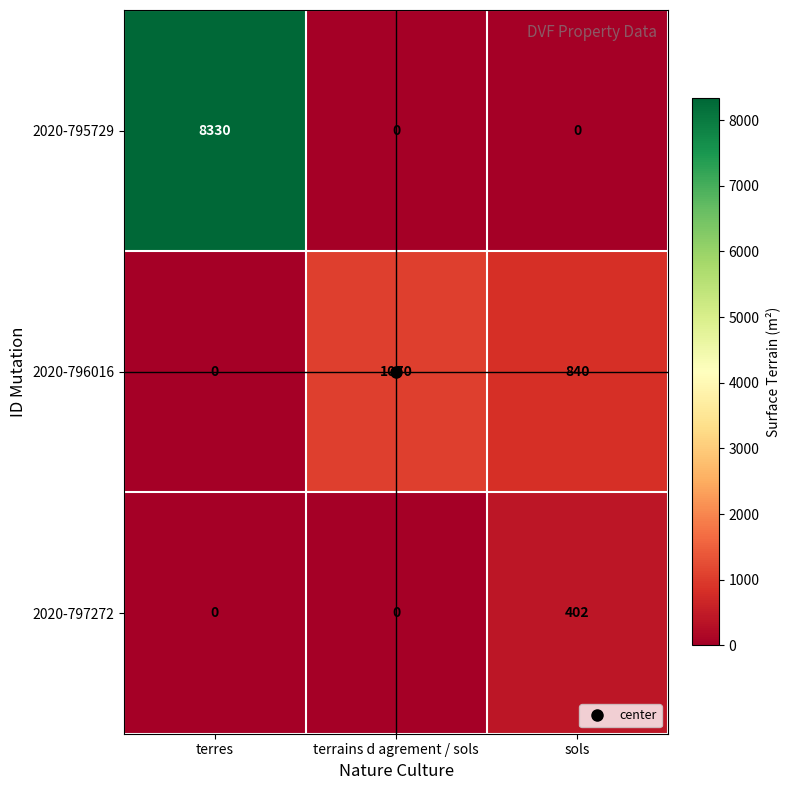

What is the total value across all series at terres?

8330